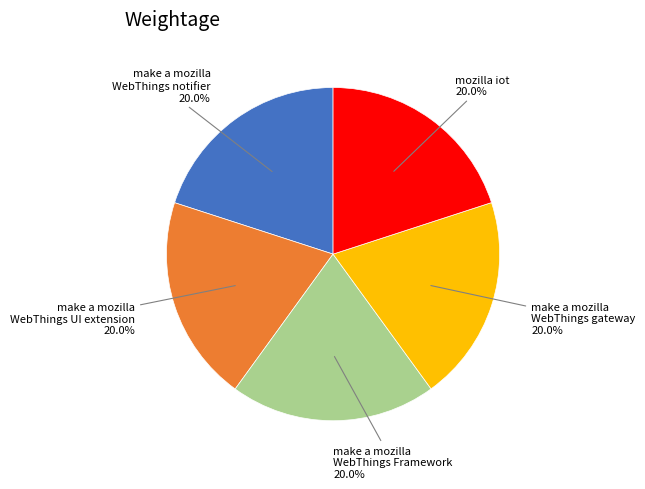

Does any single category account for the majority?

No